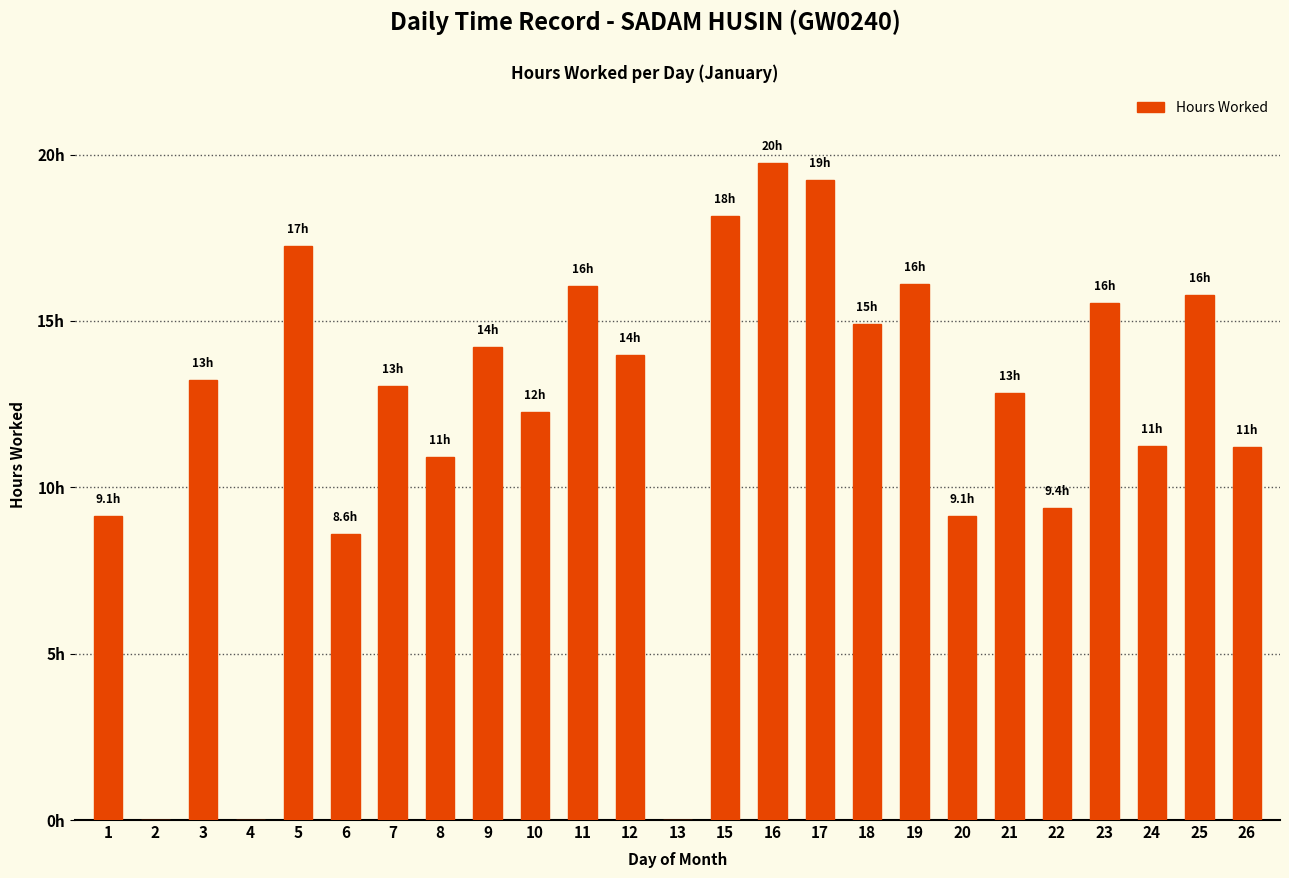

Reading left to right, transcribe all the data shown in this chart.

9.1	0.0	13.2	0.0	17.3	8.6	13.0	10.9	14.2	12.3	16.1	14.0	0.0	18.1	19.7	19.2	14.9	16.1	9.1	12.8	9.4	15.6	11.2	15.8	11.2